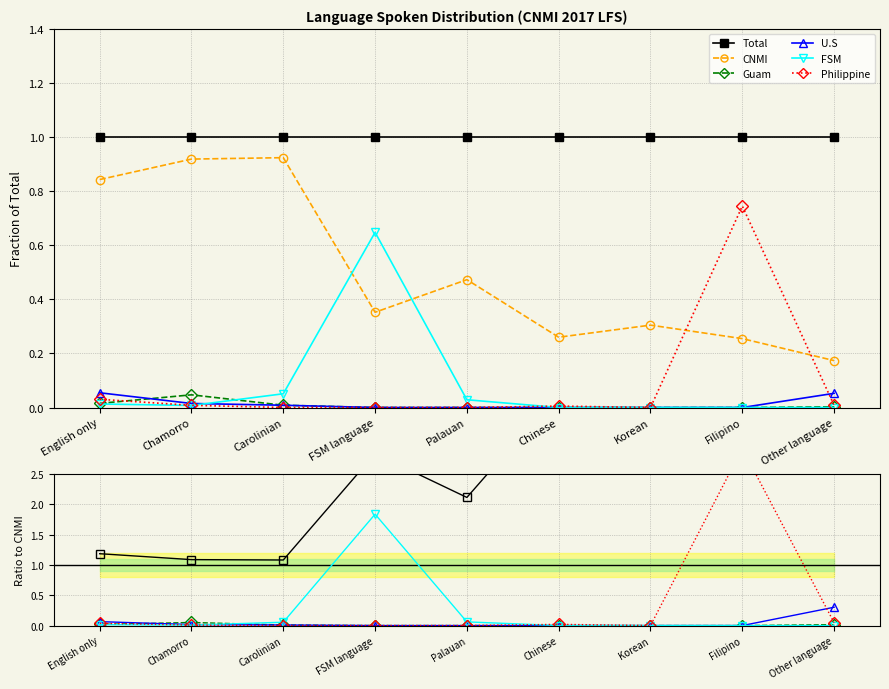

Between which two adjacent categories do U.S and FSM first intersect?

Chamorro and Carolinian